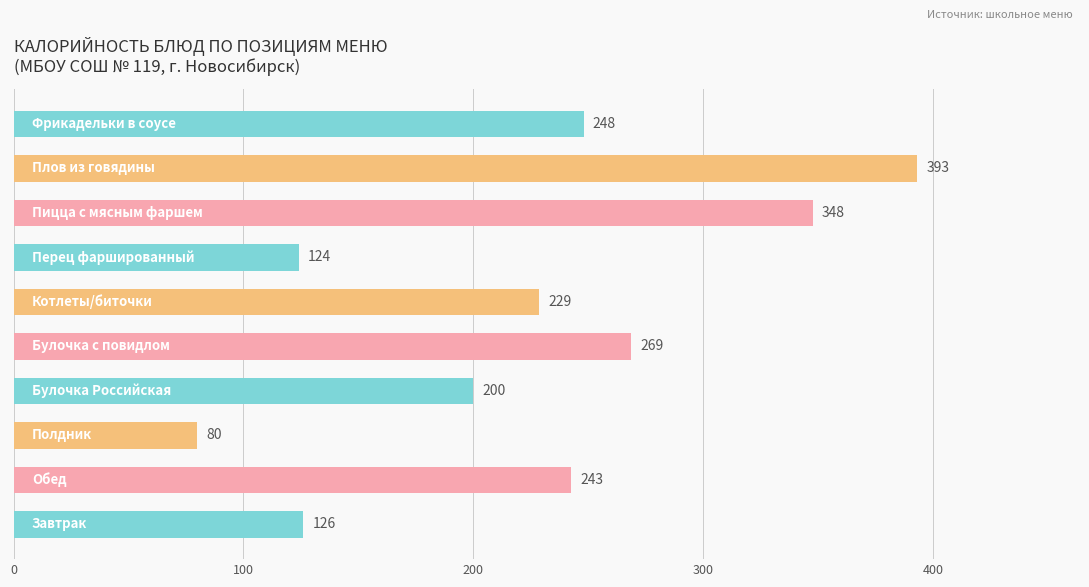

Count the number of values greater than 242.

5